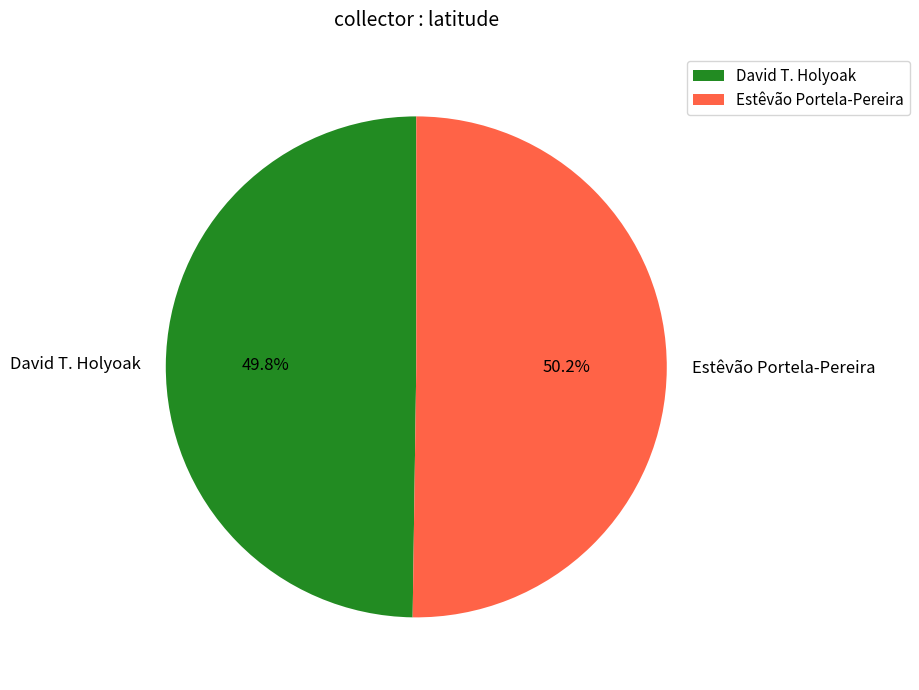

Does any single category account for the majority?

Yes